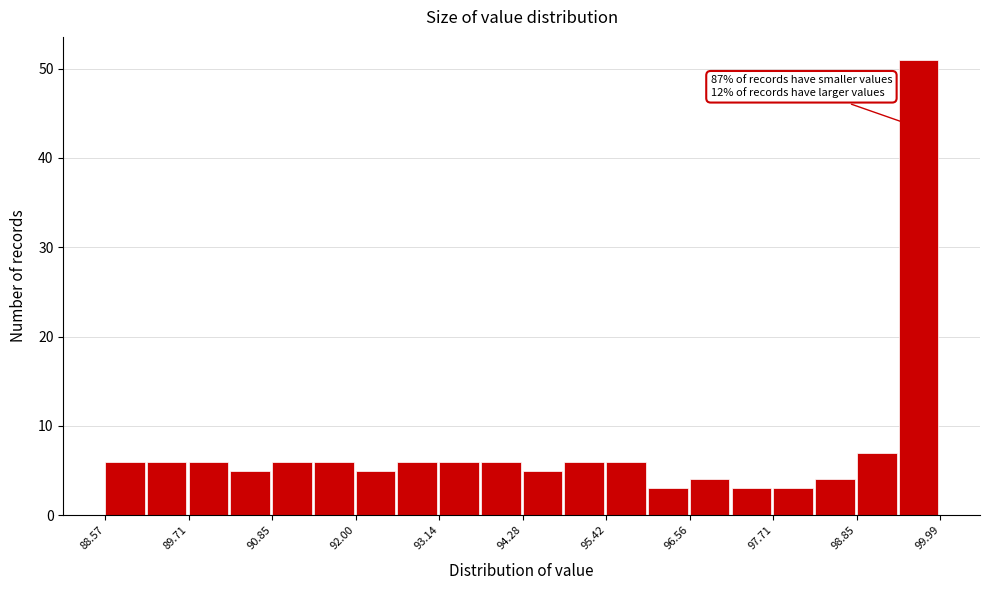

Read against the x-axis, roughly where is the centre of the tallest bar?

99.6